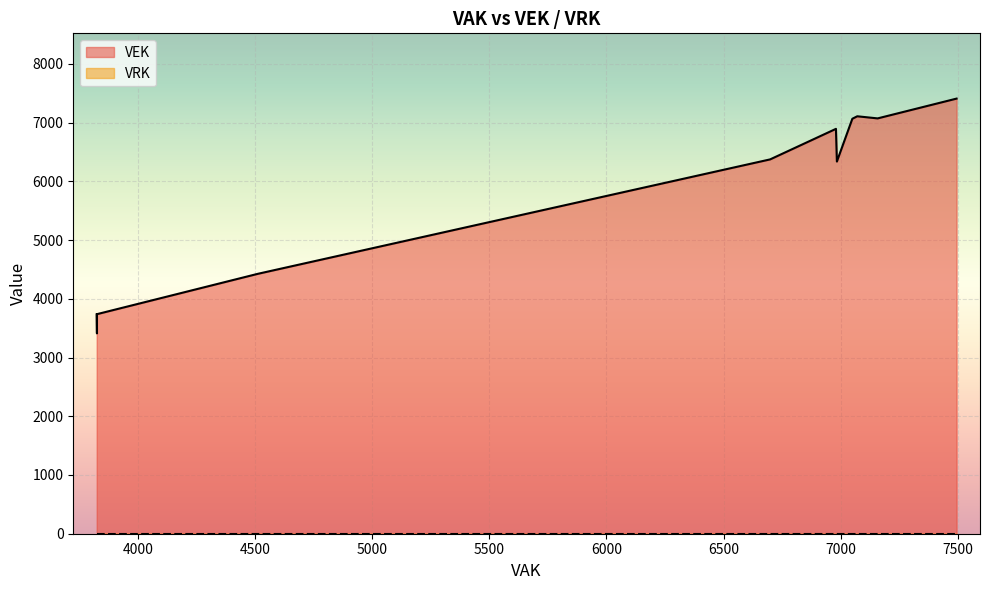

At how many categories does at least one series exceed 2558?

27